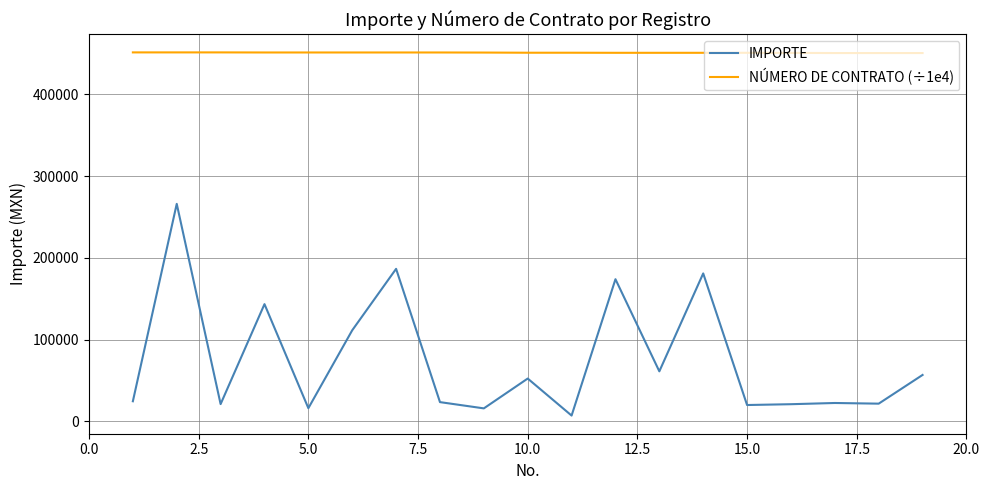

What is the difference between the maximum and minimum values in the IMPORTE series?

259038.5